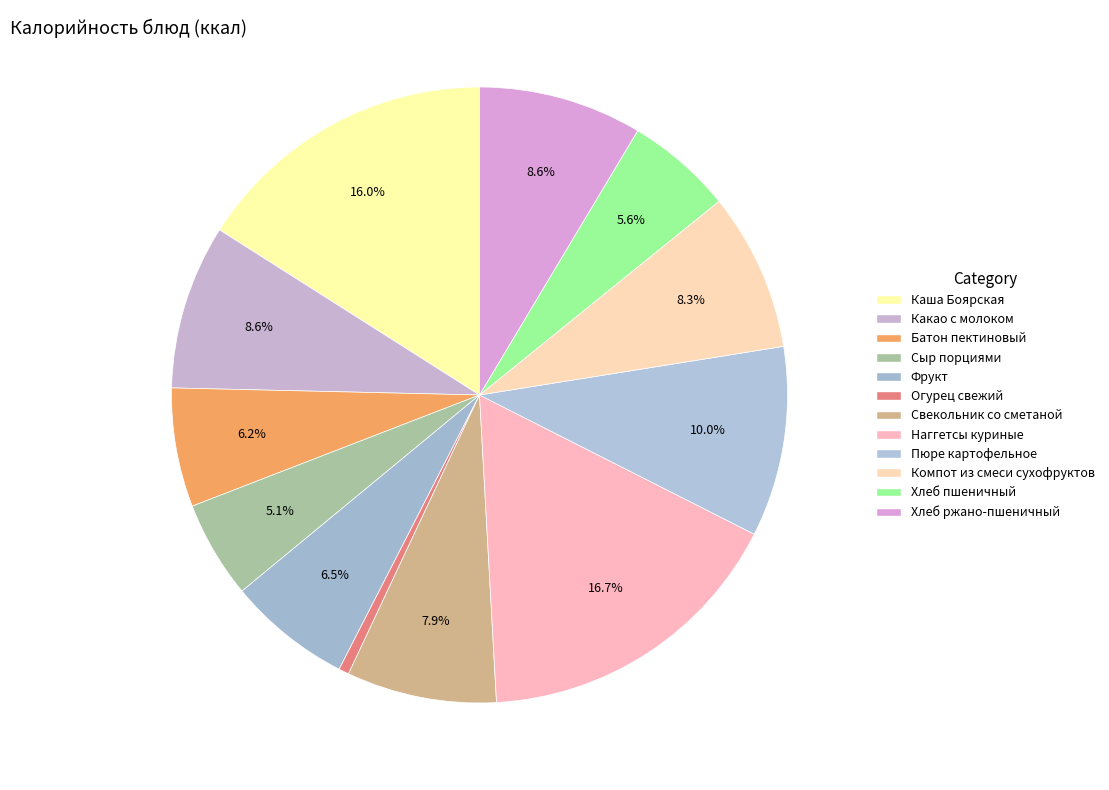

To the nearest percent, what is the average slice percentage?

8%